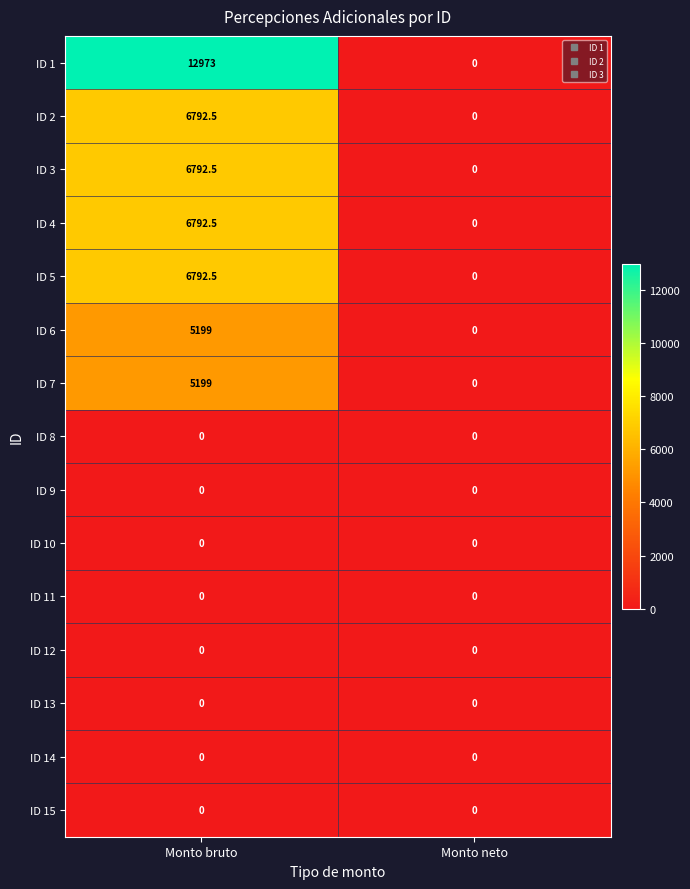

Reading left to right, extract all data points from this chart.

ID 1: 12973.0	0.0
ID 2: 6792.5	0.0
ID 3: 6792.5	0.0
ID 4: 6792.5	0.0
ID 5: 6792.5	0.0
ID 6: 5199.0	0.0
ID 7: 5199.0	0.0
ID 8: 0.0	0.0
ID 9: 0.0	0.0
ID 10: 0.0	0.0
ID 11: 0.0	0.0
ID 12: 0.0	0.0
ID 13: 0.0	0.0
ID 14: 0.0	0.0
ID 15: 0.0	0.0